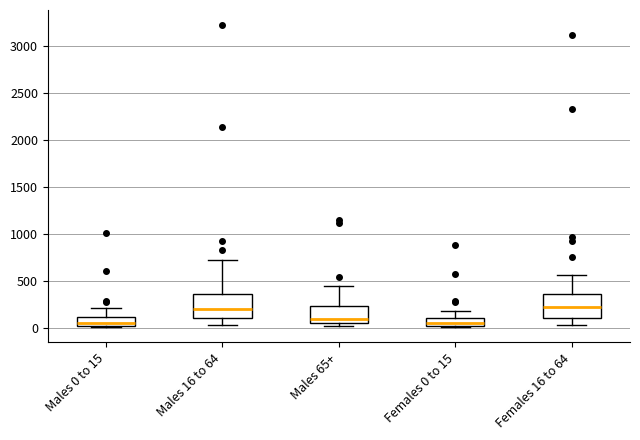

Where does the median line of the box for Females 16 to 64 sit on the y-axis? The values are not printed on the chart, so give them approximately, as read against the axis.

200